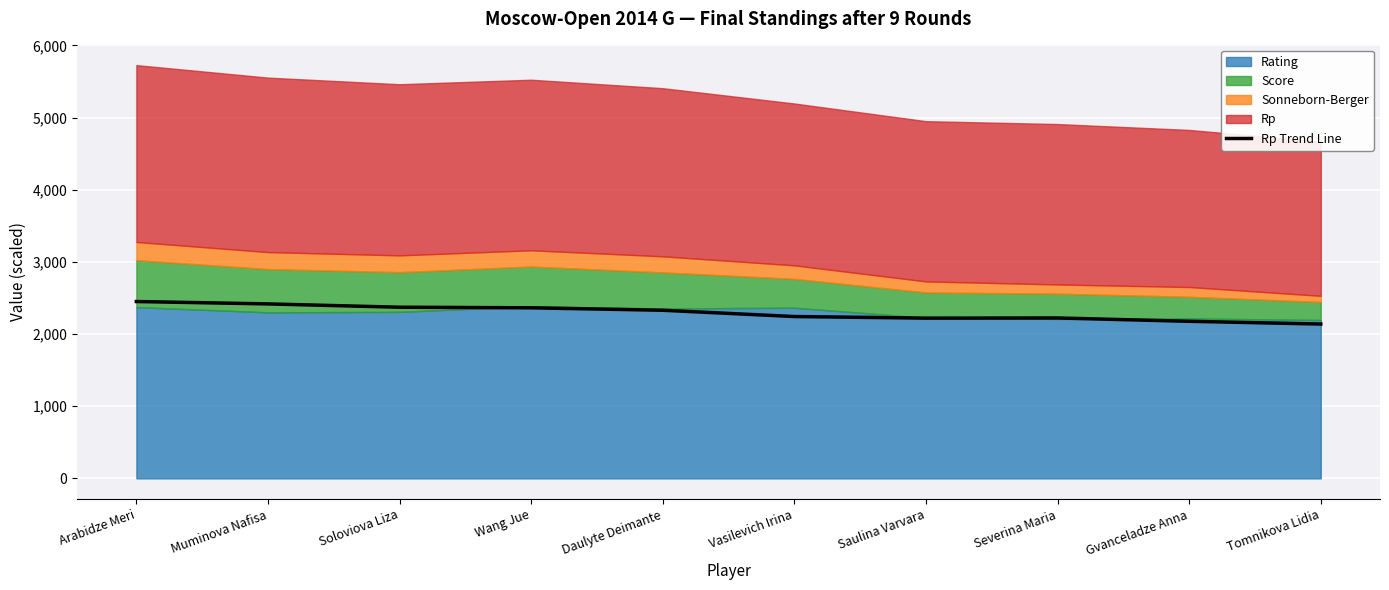

Read the value at Soloviova Liza.

2372